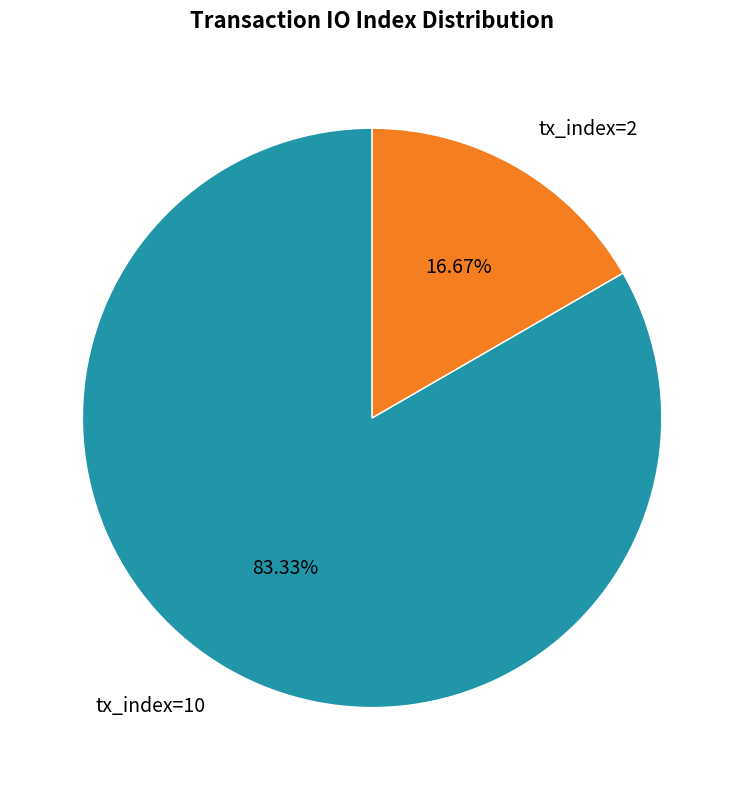

What is the ratio of the value at tx_index=10 to the value at tx_index=2?

5.0